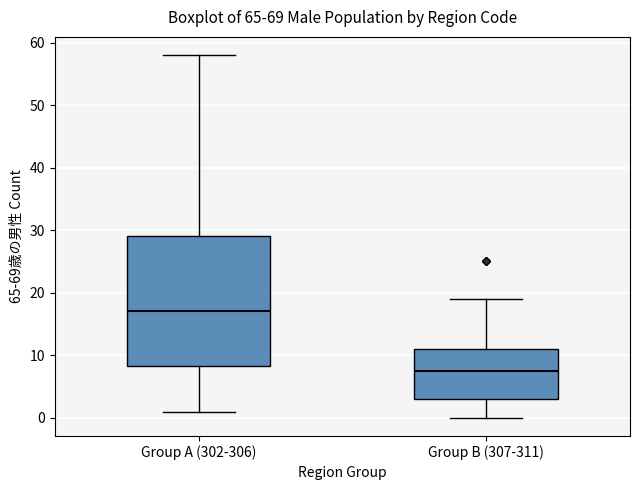

Reading left to right, read every box against the y-axis: the position of its median line, the range the box covers, and the ends of its whiskers. The values are not printed on the chart, so give them approximately, as read against the axis.

Group A (302-306): median 17, box 8 to 29, whiskers 1 to 58
Group B (307-311): median 8, box 3 to 11, whiskers 0 to 19